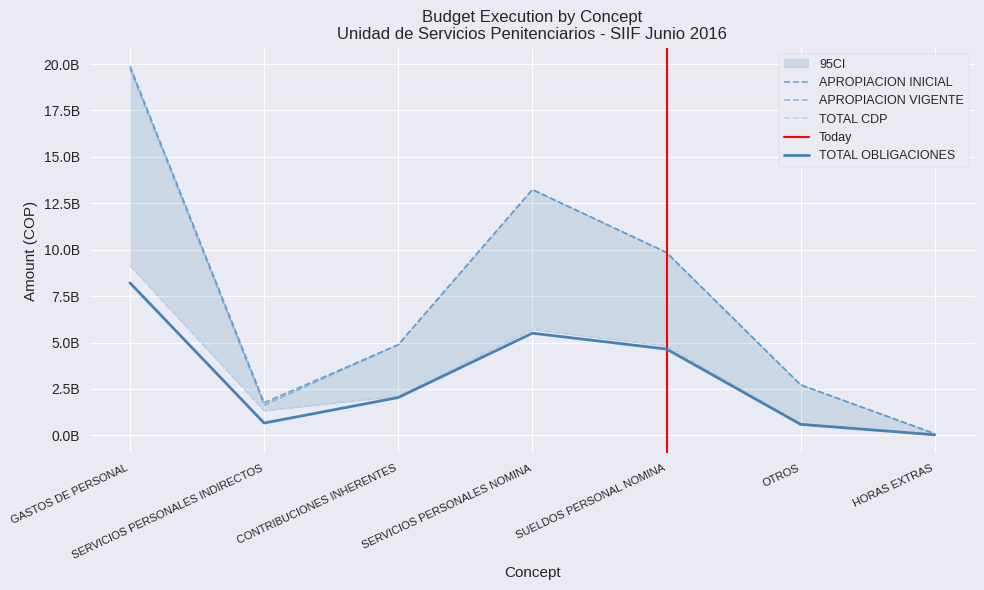

Is this an area chart (filled region under the line)?

No